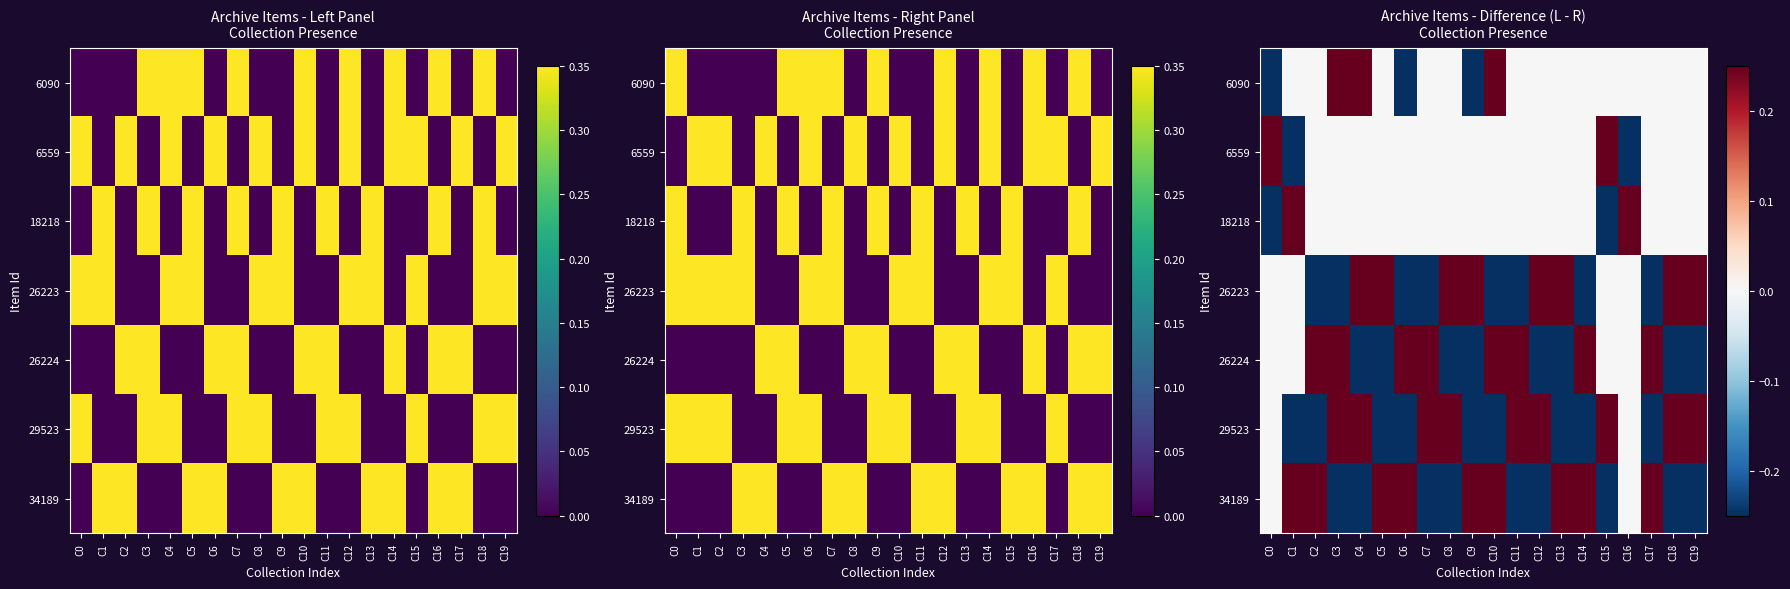

The 6090 series shows 0.0 at C19. True or false?

True